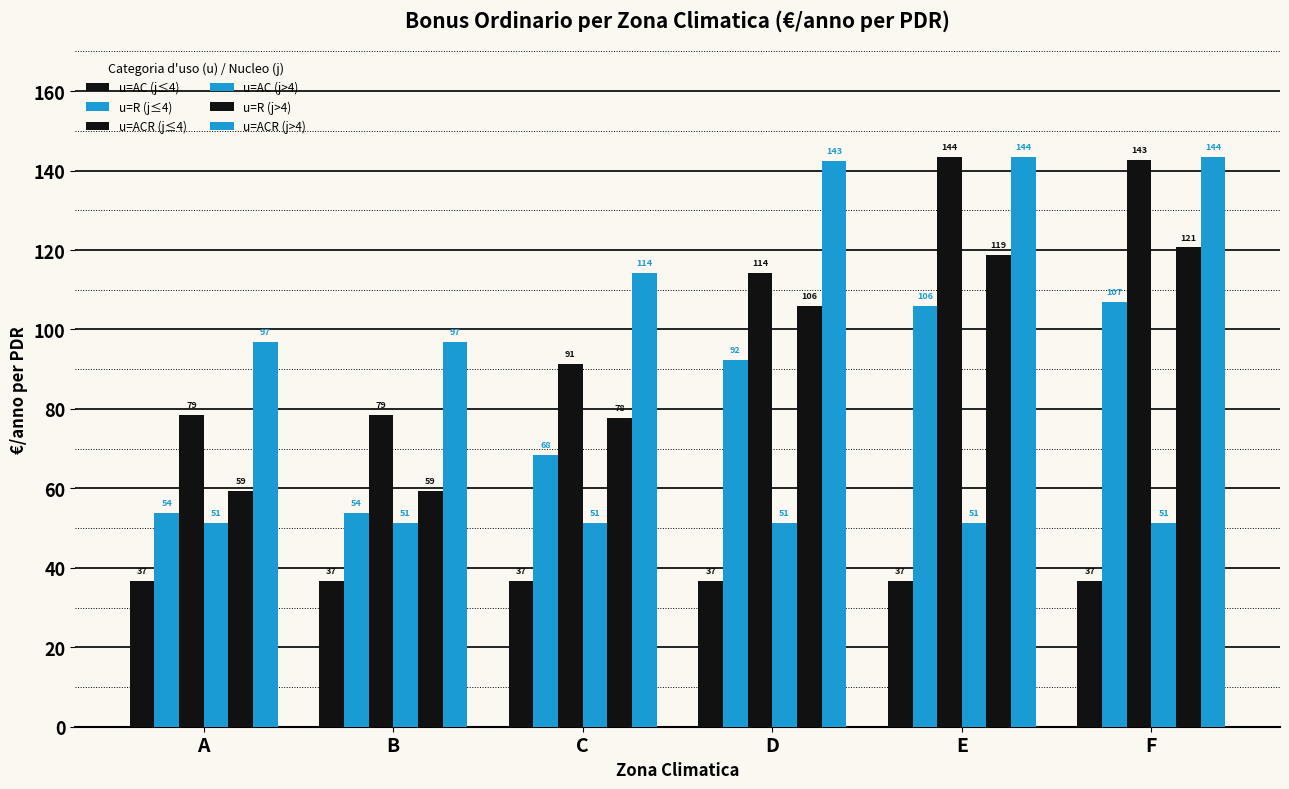

How many distinct data groups are displayed?

6